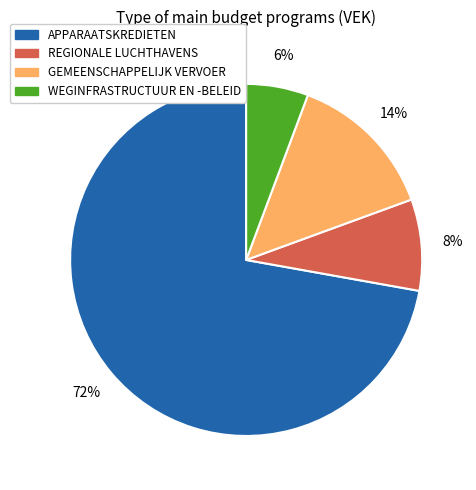

To the nearest percent, what is the difference between the largest and smallest slice percentages?

66%